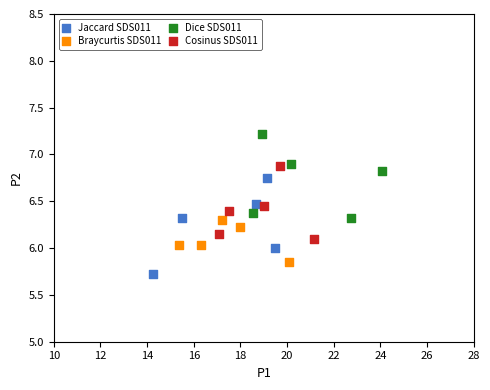

Which series contains the highest Y value?

Dice SDS011